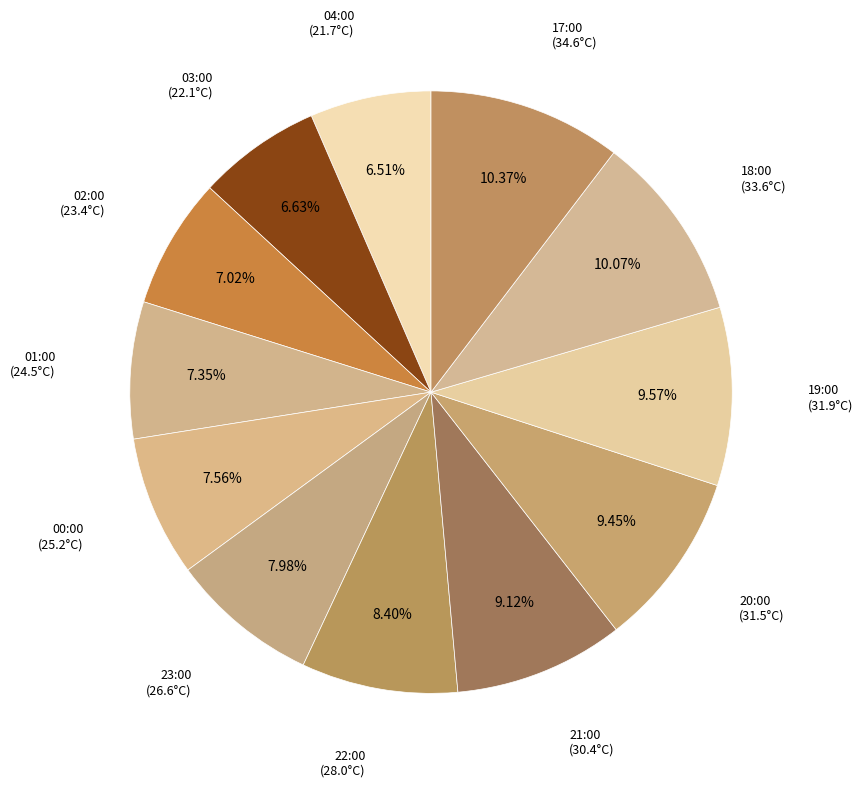

What is the smallest slice in the pie chart?

04:00